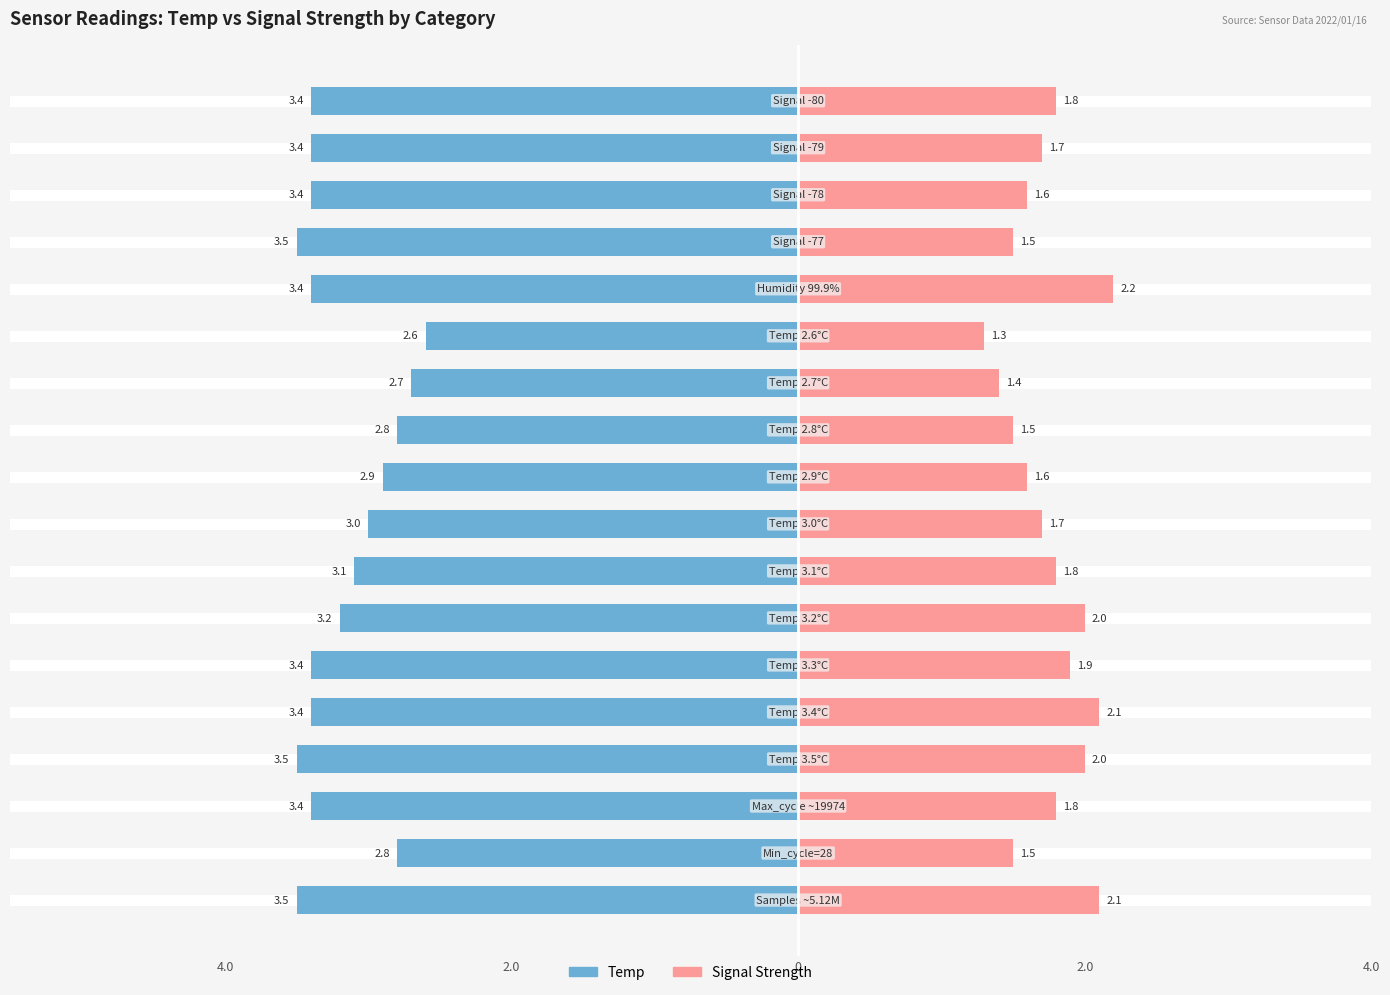

How many values in the Temp / Left metric series are below -3?

12